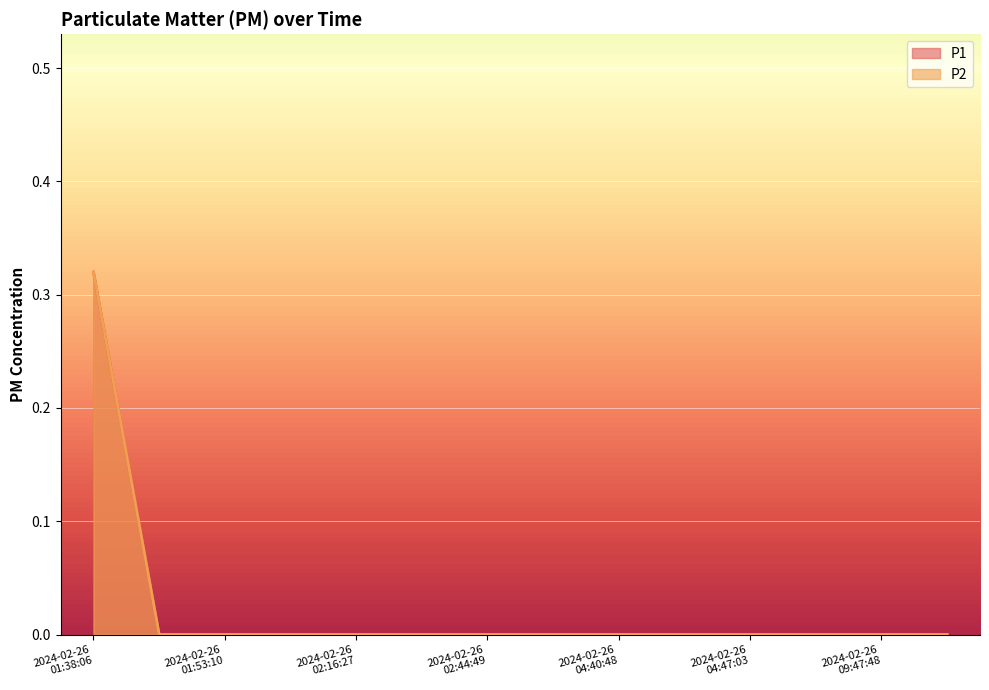

What is the label of the 7th point from the right?

2024-02-26T04:37:36